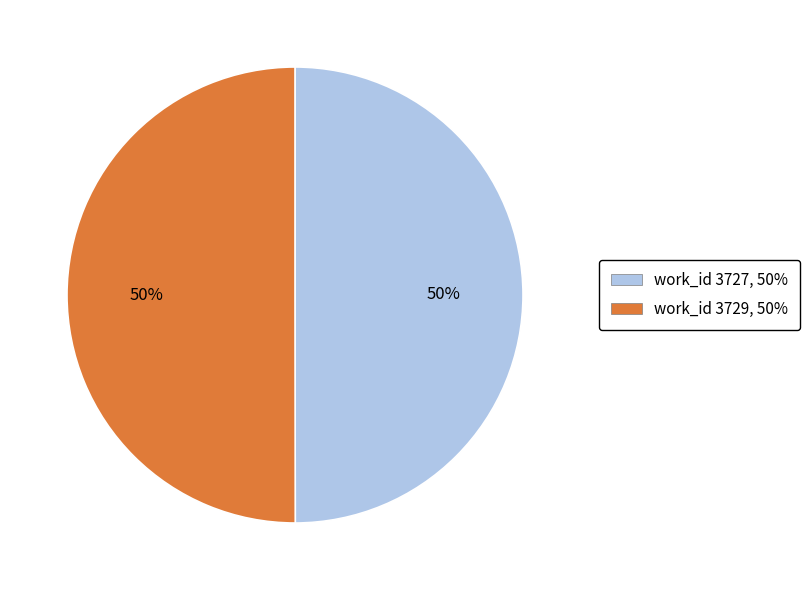

How many segments does this pie chart have?

2